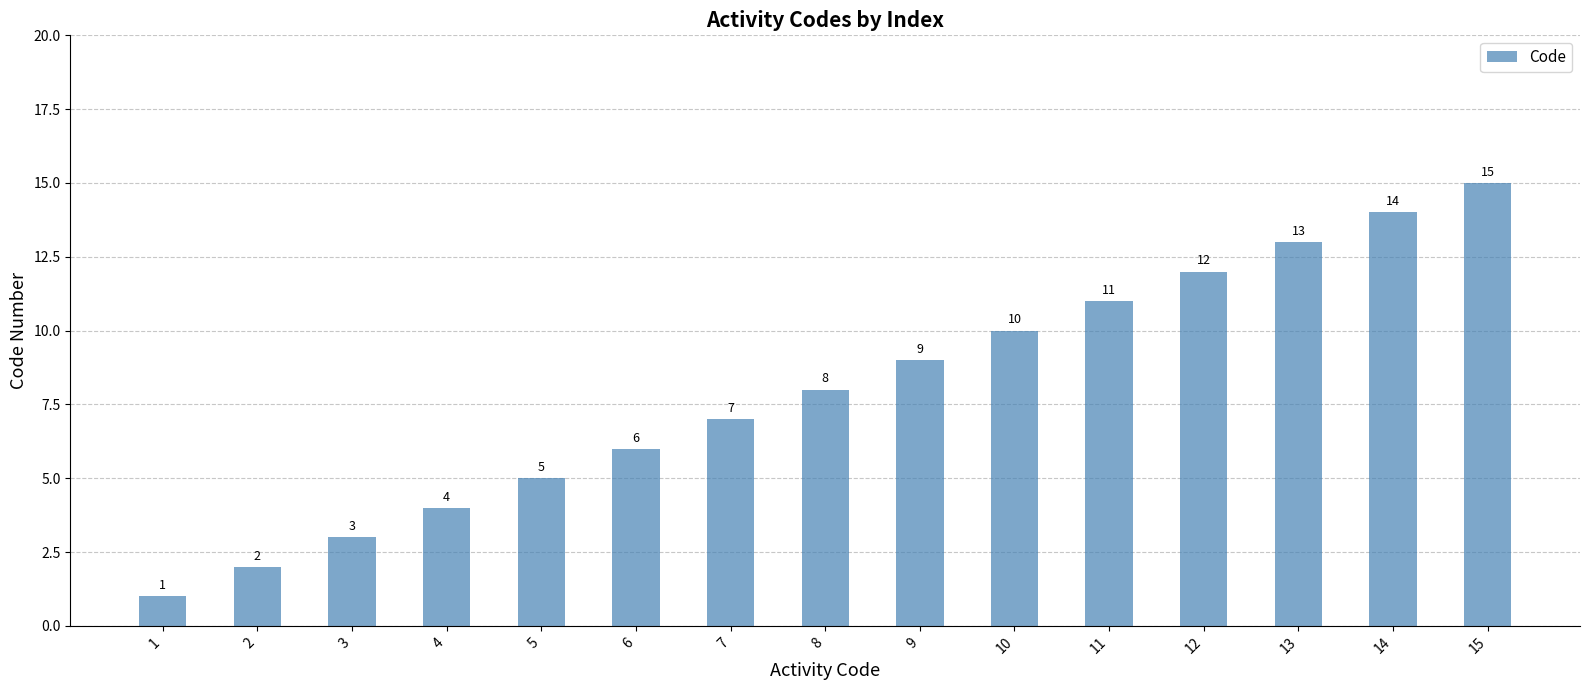

Rank the categories by value from lowest to highest.

1, 2, 3, 4, 5, 6, 7, 8, 9, 10, 11, 12, 13, 14, 15